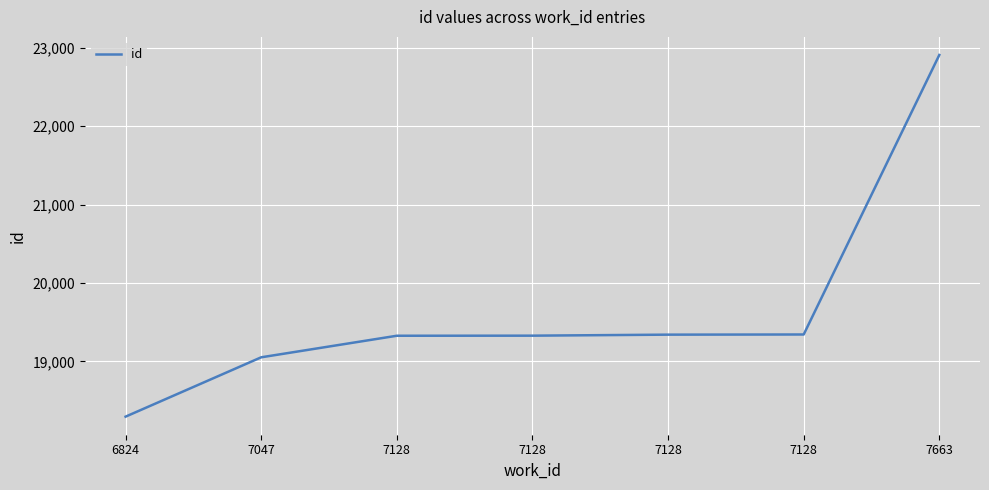

List the labels in order of value, largest first.

7663, 7128, 7128, 7128, 7128, 7047, 6824